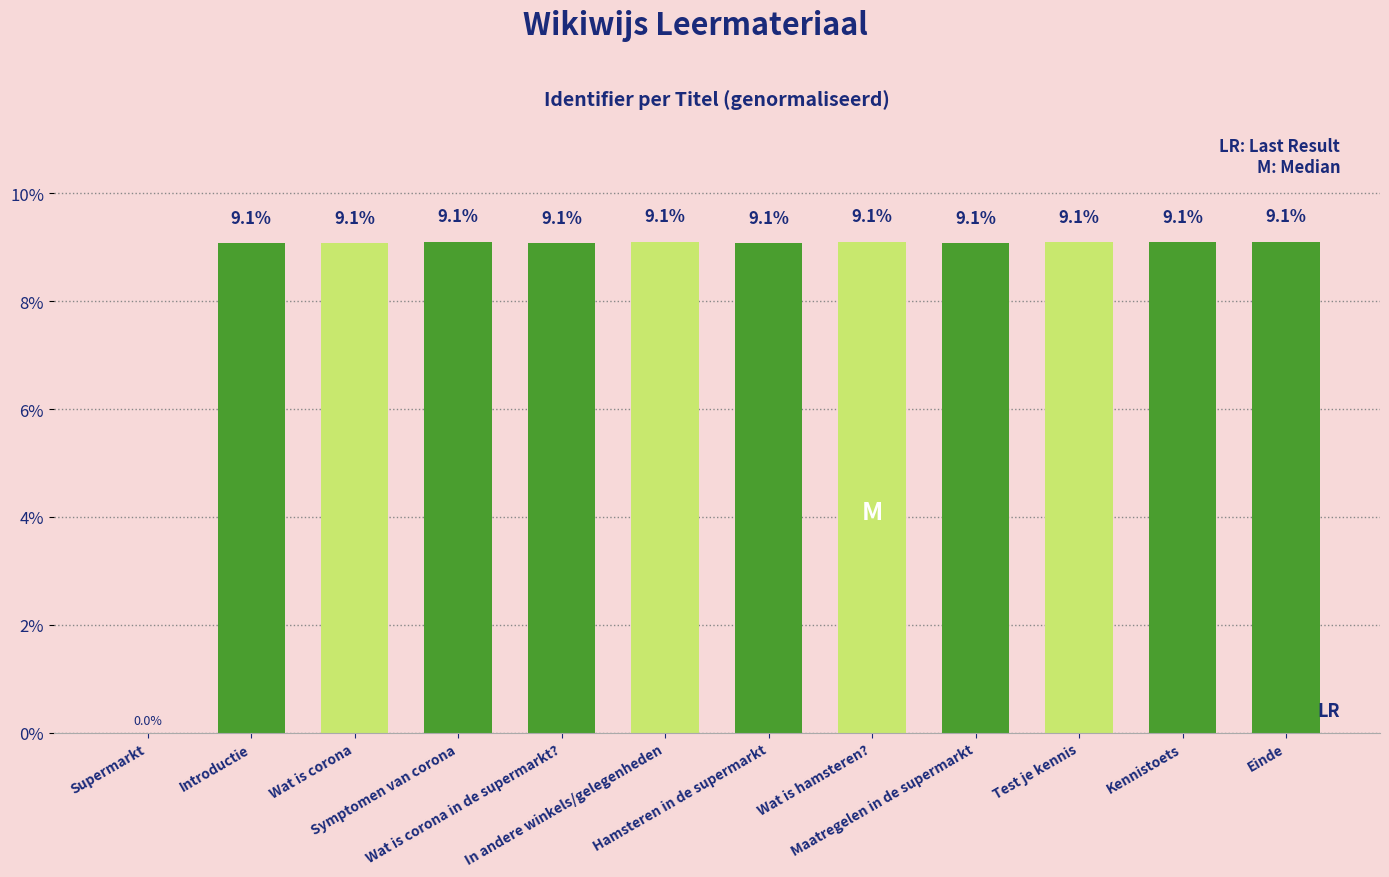

What is the average value?

8.3